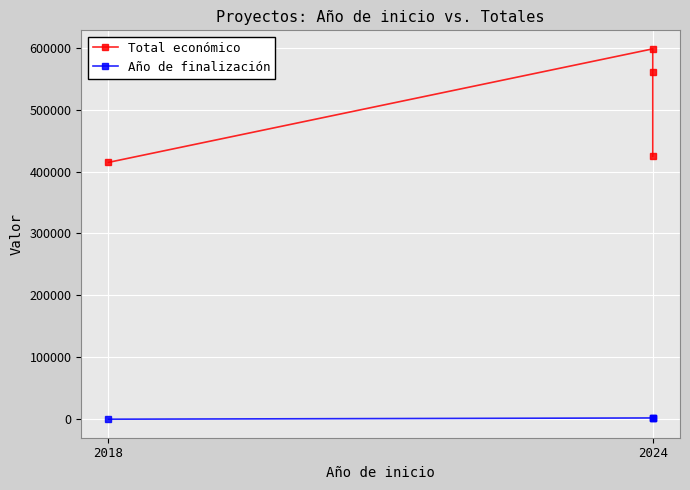

True or false: Año de finalización and Total económico intersect in this chart.

False